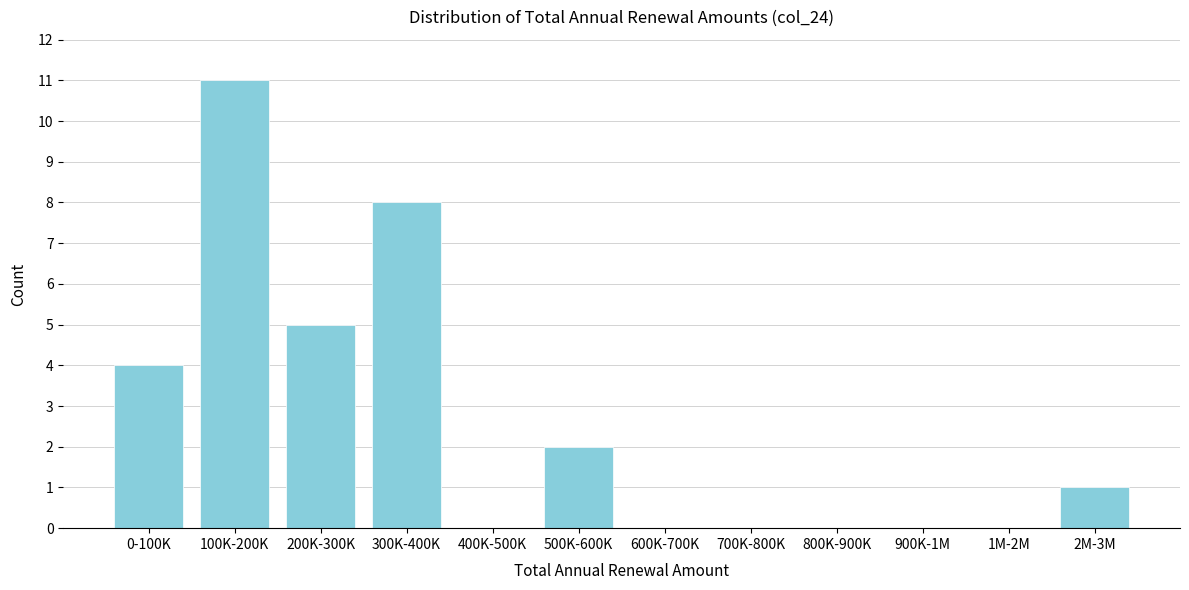

Reading left to right, list all the values displayed in this chart.

0-100K=4	100K-200K=11	200K-300K=5	300K-400K=8	400K-500K=0	500K-600K=2	600K-700K=0	700K-800K=0	800K-900K=0	900K-1M=0	1M-2M=0	2M-3M=1